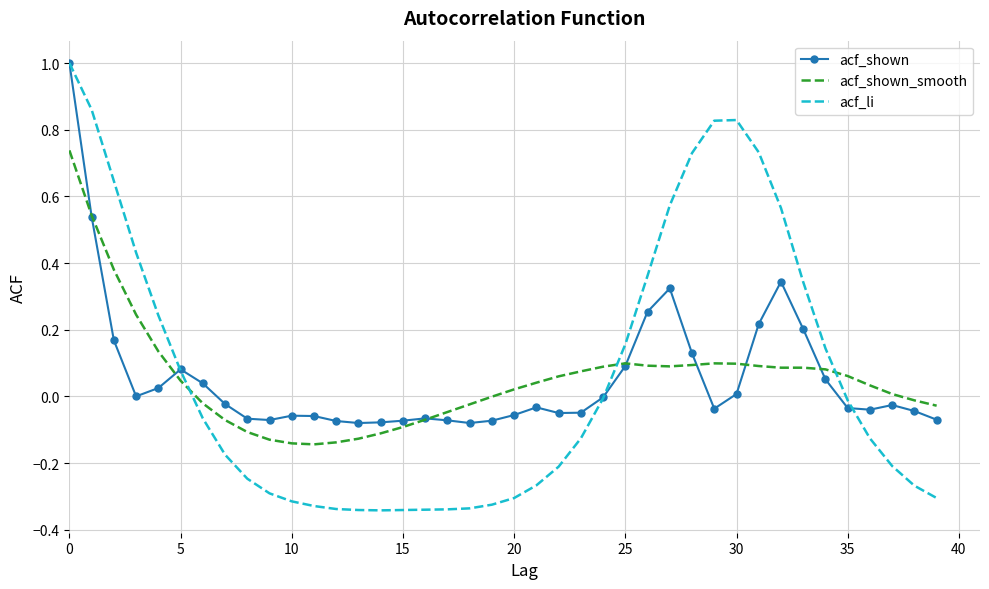

What is the maximum value shown in the chart?

1.0